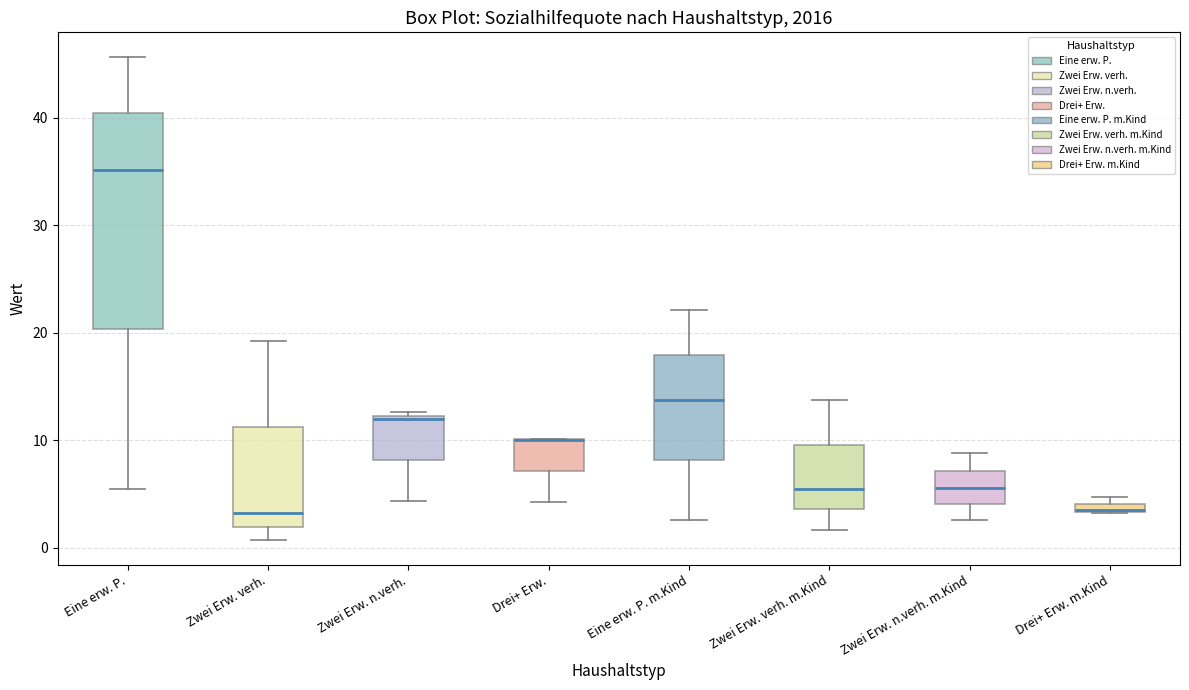

Where is the upper edge of the box for Drei+ Erw. on the y-axis? The values are not printed on the chart, so give them approximately, as read against the axis.

10